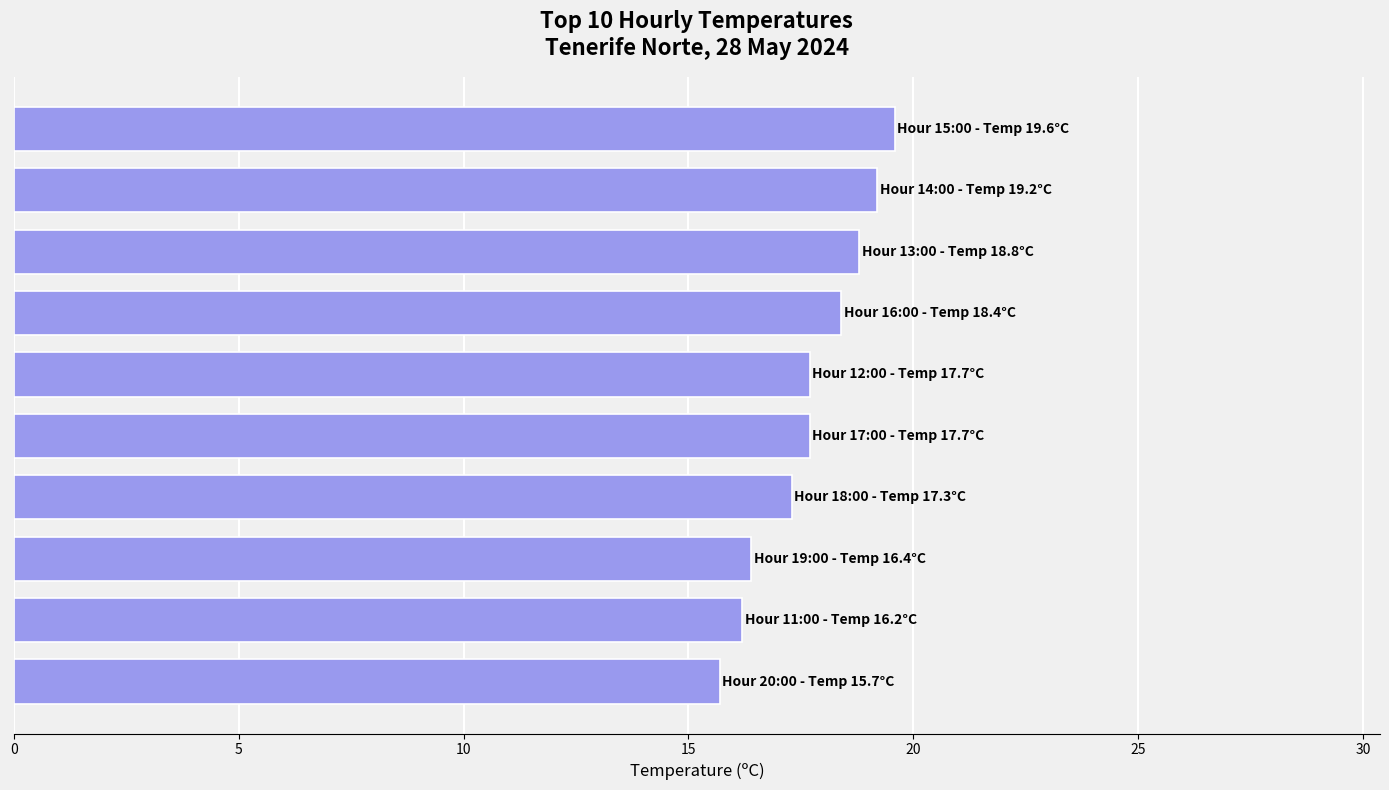

What is the average value?

17.7